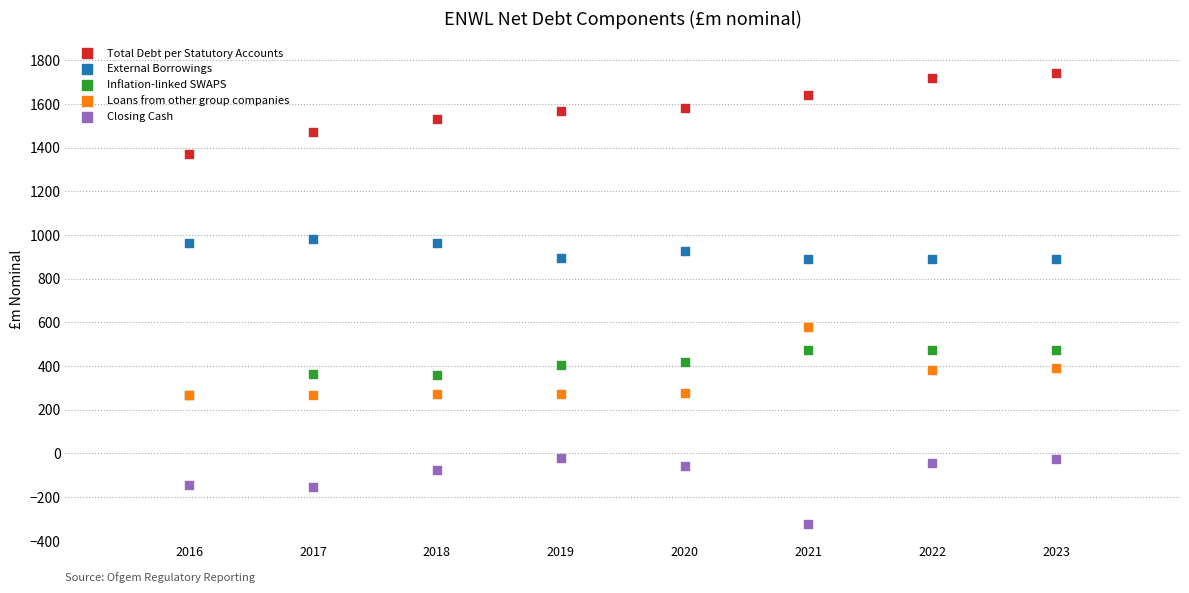

Across all series, what Y value is closest to 710?

580.5